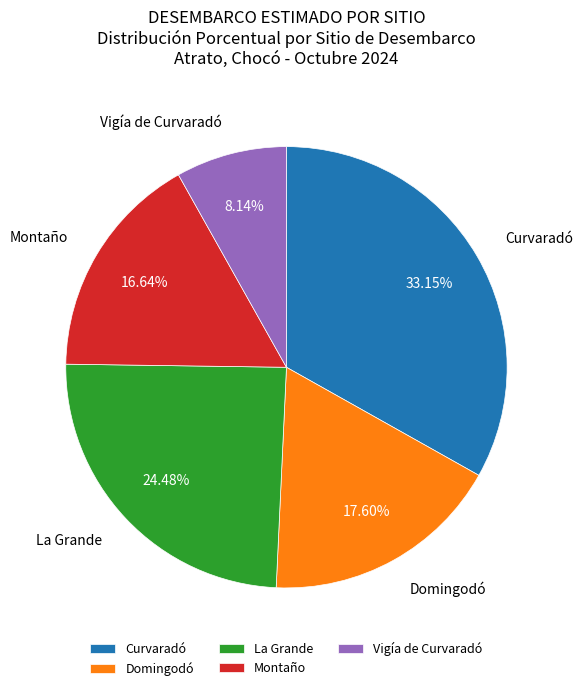

Is it true that Curvaradó is 46% of the pie?

False